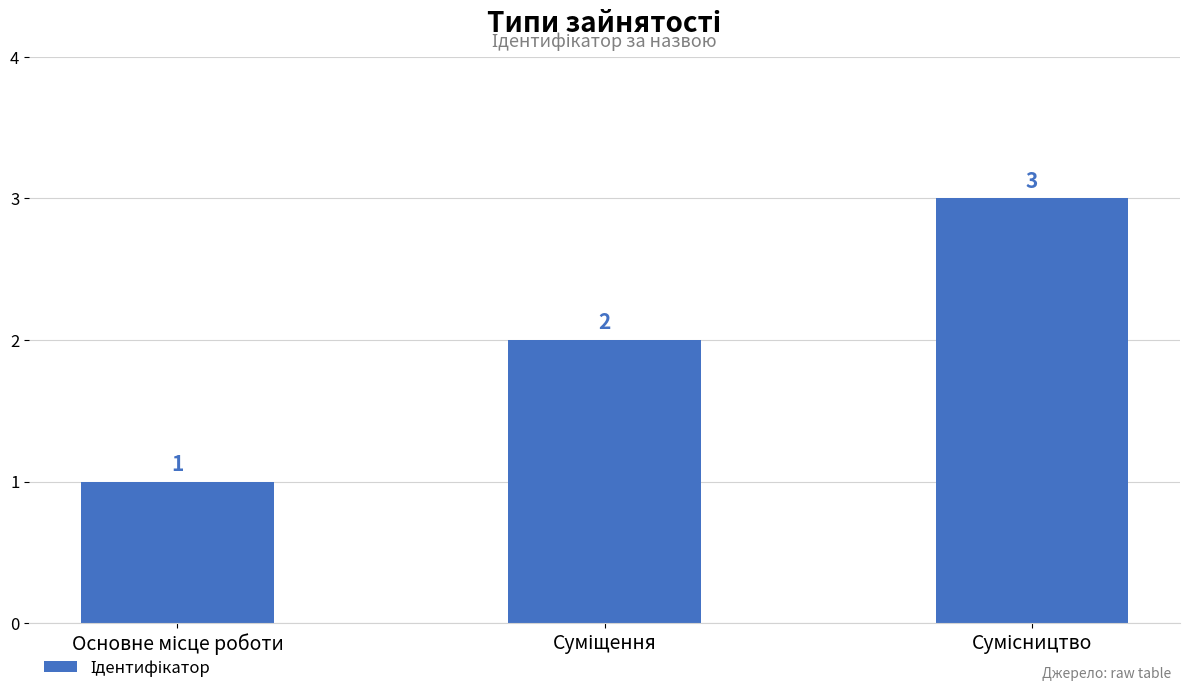

Count the values in the range 1 to 3.

3